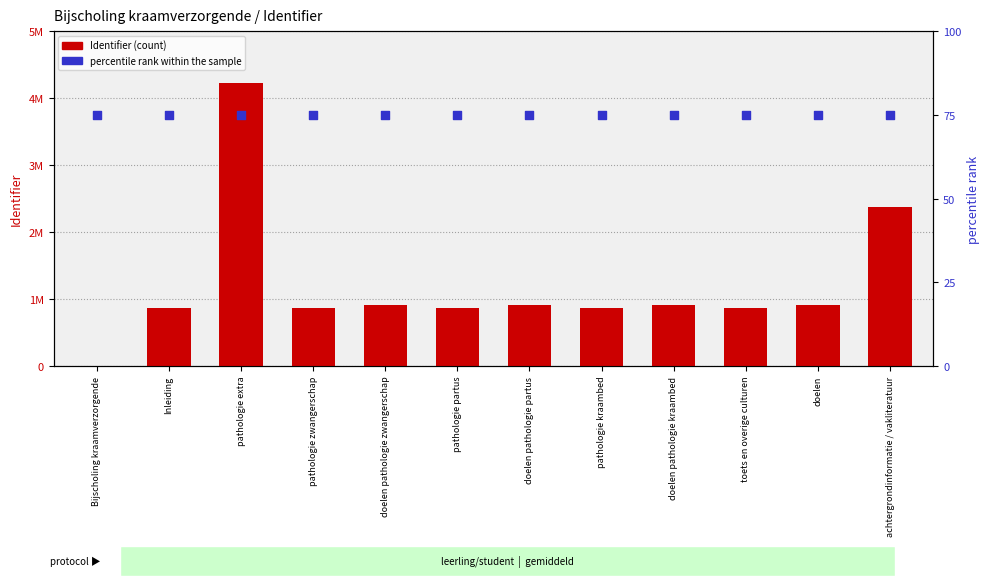

Which series has the largest Y range (max minus min)?

Identifier